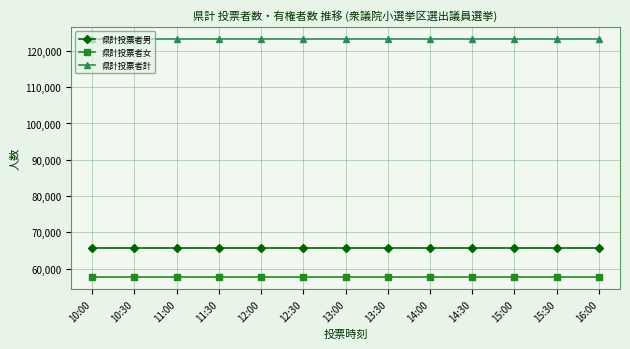

What is the sum of the 県計投票者計 values at 11:00 and 12:30?

246612